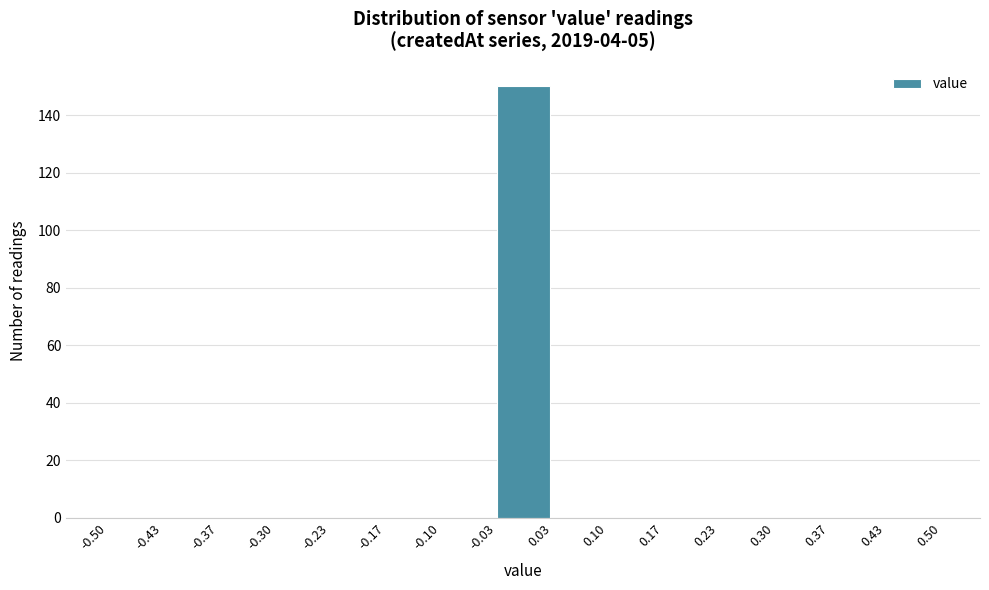

Reading left to right, list every bar in this chart as the range it spans on the x-axis followed by its height. The values are not printed on the chart, so give them approximately, as read against the axis.

-0.50 to -0.43: 0
-0.43 to -0.37: 0
-0.37 to -0.30: 0
-0.30 to -0.23: 0
-0.23 to -0.17: 0
-0.17 to -0.10: 0
-0.10 to -0.03: 0
-0.03 to 0.03: 150
0.03 to 0.10: 0
0.10 to 0.17: 0
0.17 to 0.23: 0
0.23 to 0.30: 0
0.30 to 0.37: 0
0.37 to 0.43: 0
0.43 to 0.50: 0